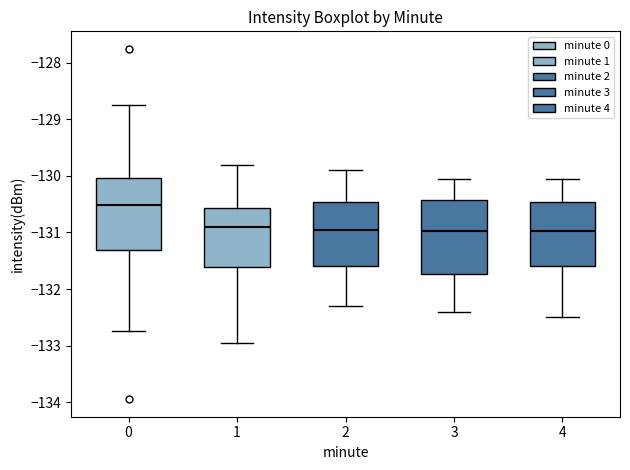

Reading left to right, transcribe this box plot: for each box, give where its median line is, the range the box spans, and where its two whiskers end, as read against the y-axis. The values are not printed on the chart, so give them approximately, as read against the axis.

0: median -130.5, box -131.3 to -130.0, whiskers -132.7 to -128.7
1: median -130.9, box -131.6 to -130.6, whiskers -133.0 to -129.8
2: median -130.9, box -131.6 to -130.5, whiskers -132.3 to -129.9
3: median -131.0, box -131.7 to -130.4, whiskers -132.4 to -130.0
4: median -131.0, box -131.6 to -130.5, whiskers -132.5 to -130.0